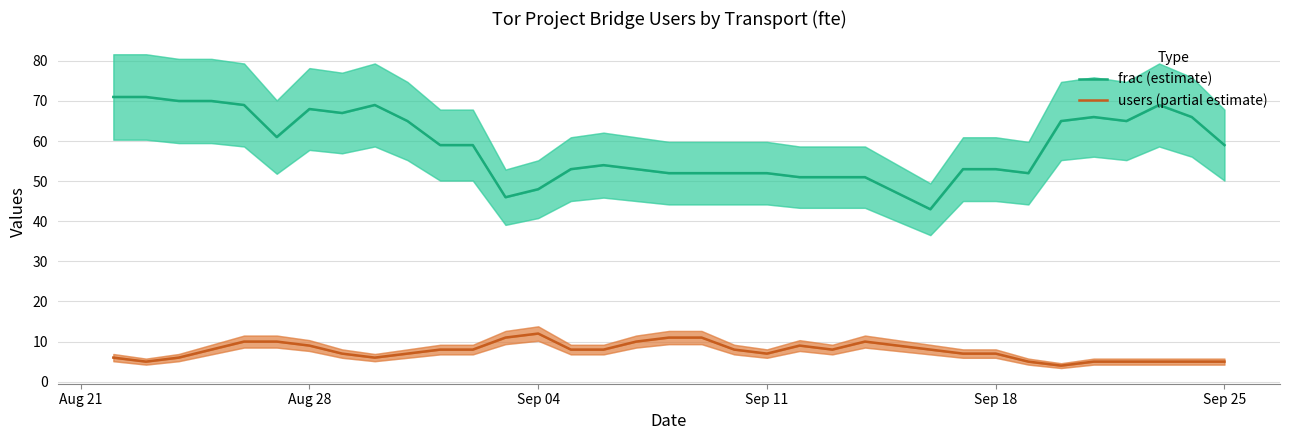

True or false: users (partial estimate) and frac (estimate) cross at least once.

False